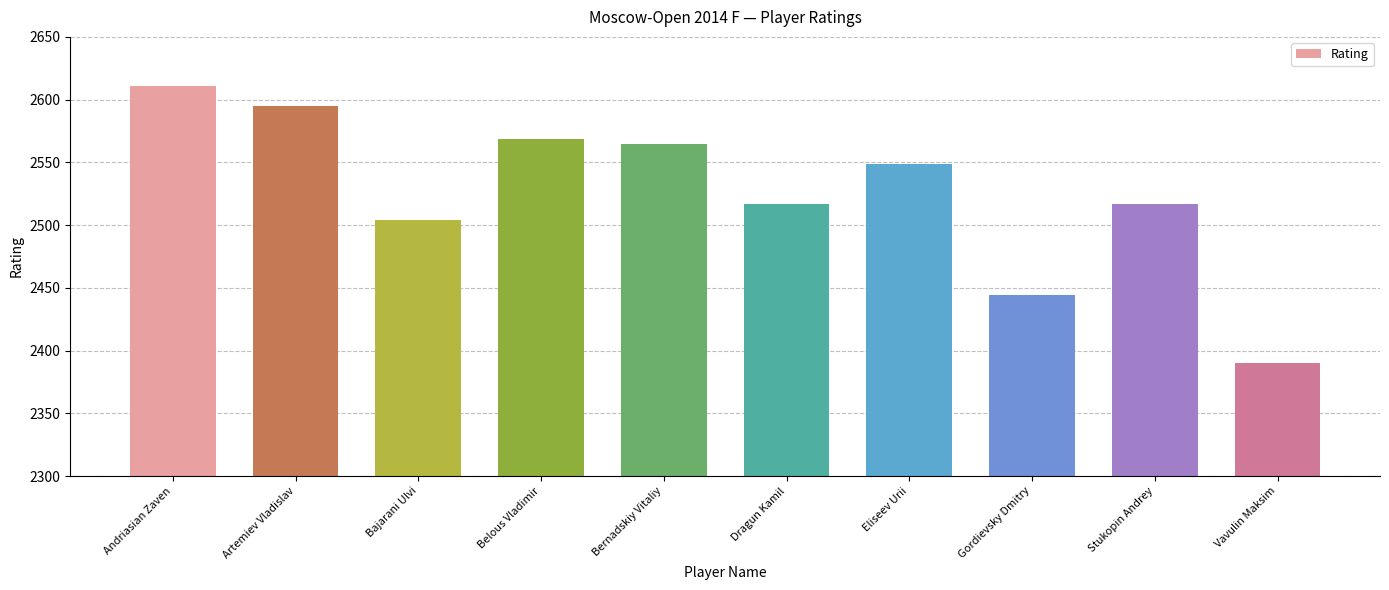

How many distinct data groups are displayed?

1